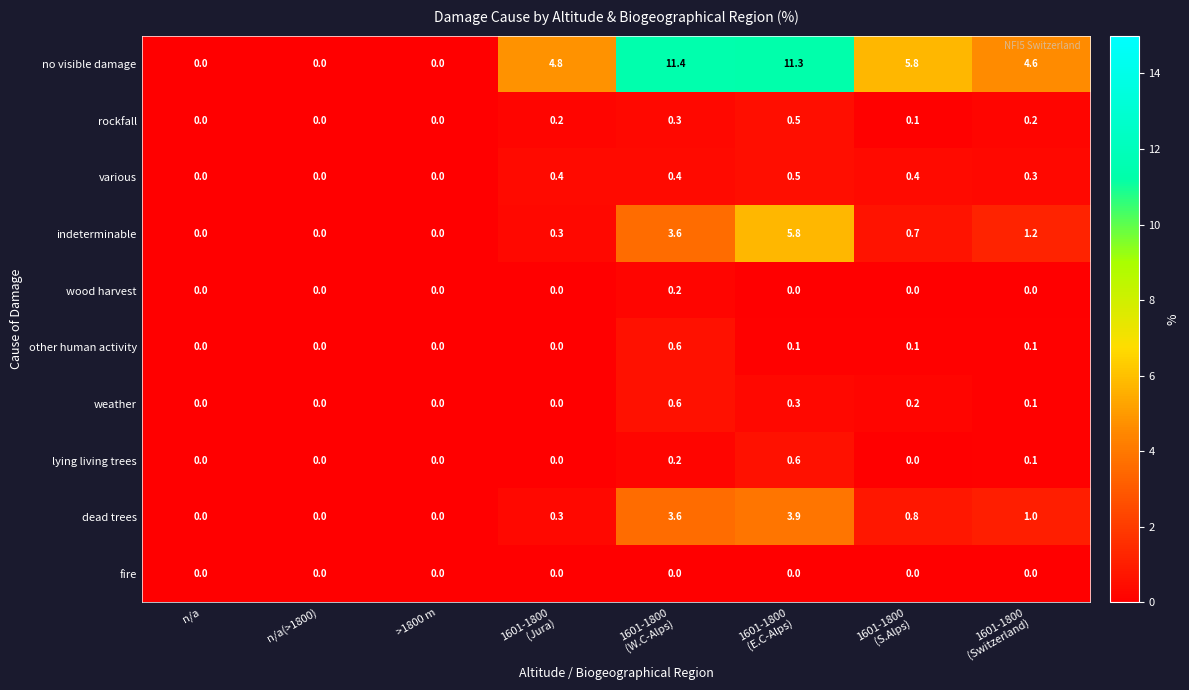

Which series has the widest spread of values?

no visible damage